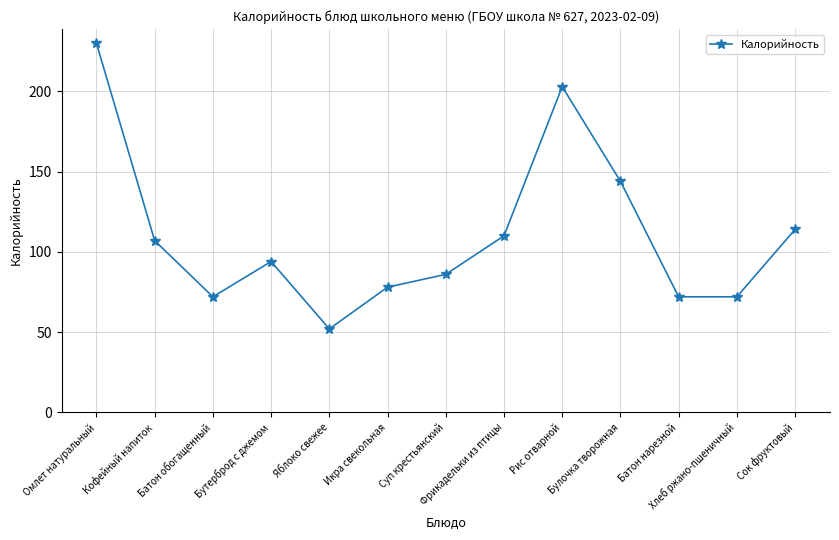

At which category does the chart reach its minimum across all series?

Яблоко свежее